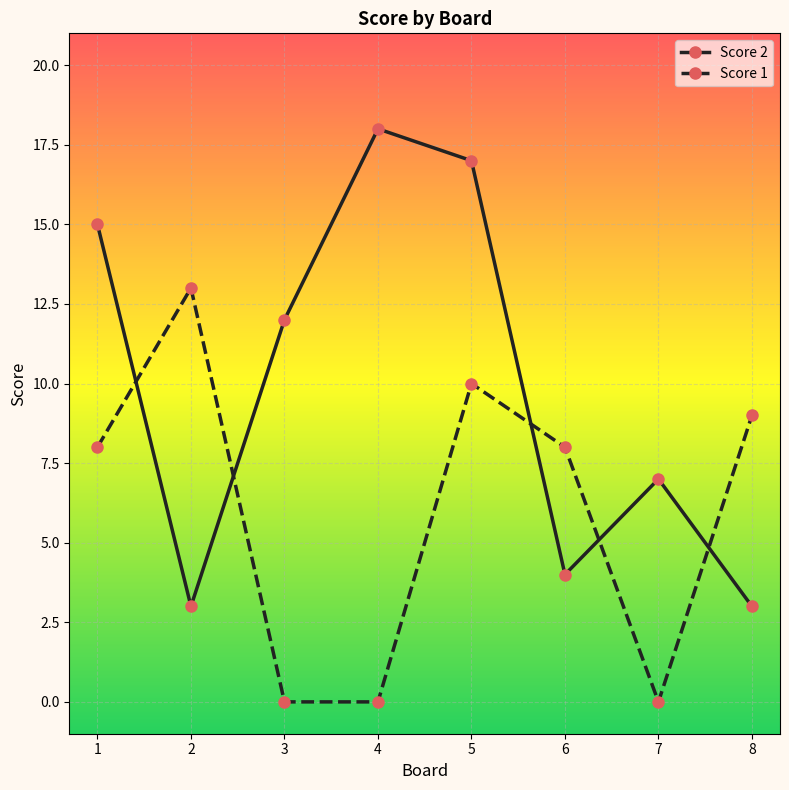

Count the number of data series in this chart.

2